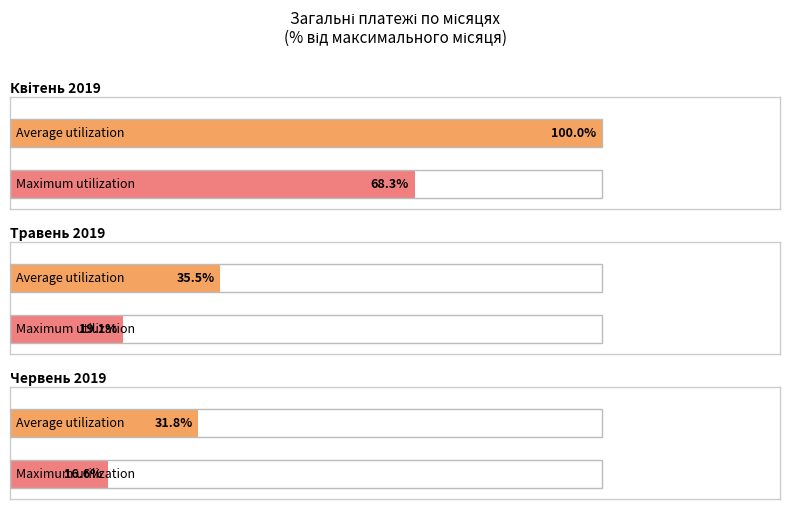

Is it true that За електропостачання equals 1383.9 at Червень 2019?

False